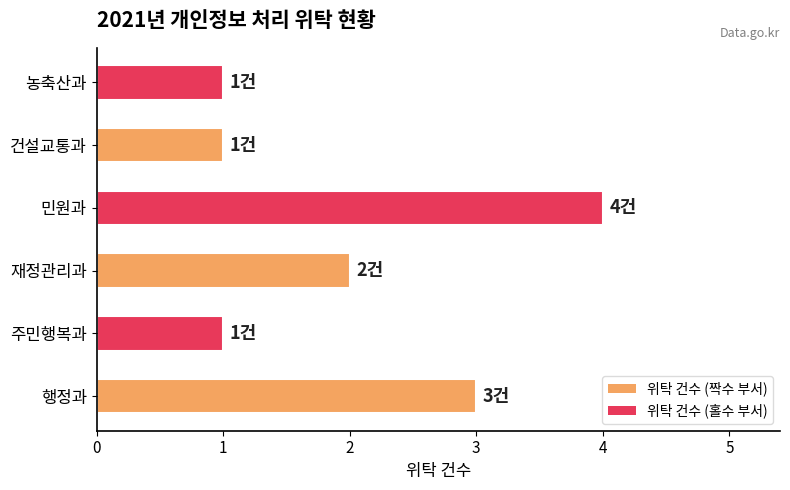

Reading bottom to top, transcribe all the data shown in this chart.

3	1	2	4	1	1